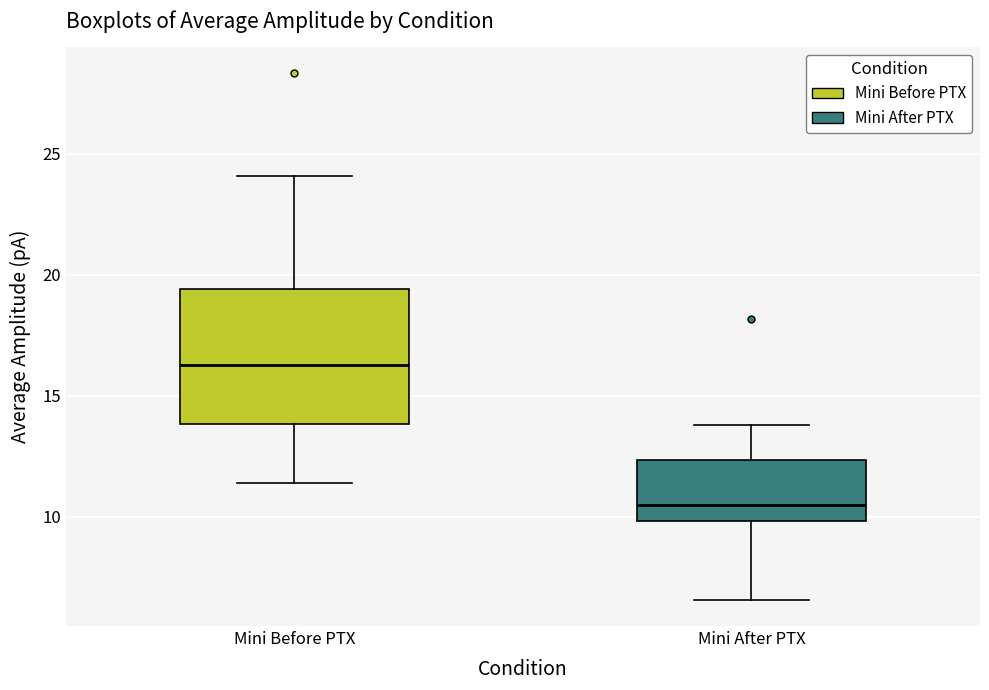

Which box is the tallest, from its lower edge to its upper edge?

Mini Before PTX